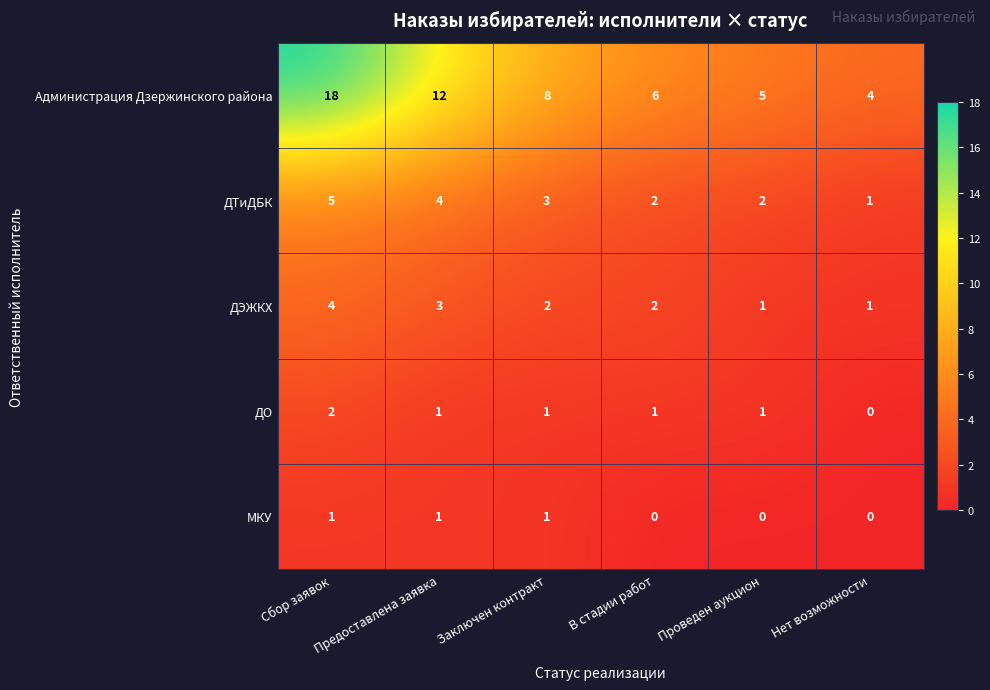

Is the value of ДЭЖКХ at Заключен контракт greater than the value of Администрация Дзержинского района at Нет возможности?

No